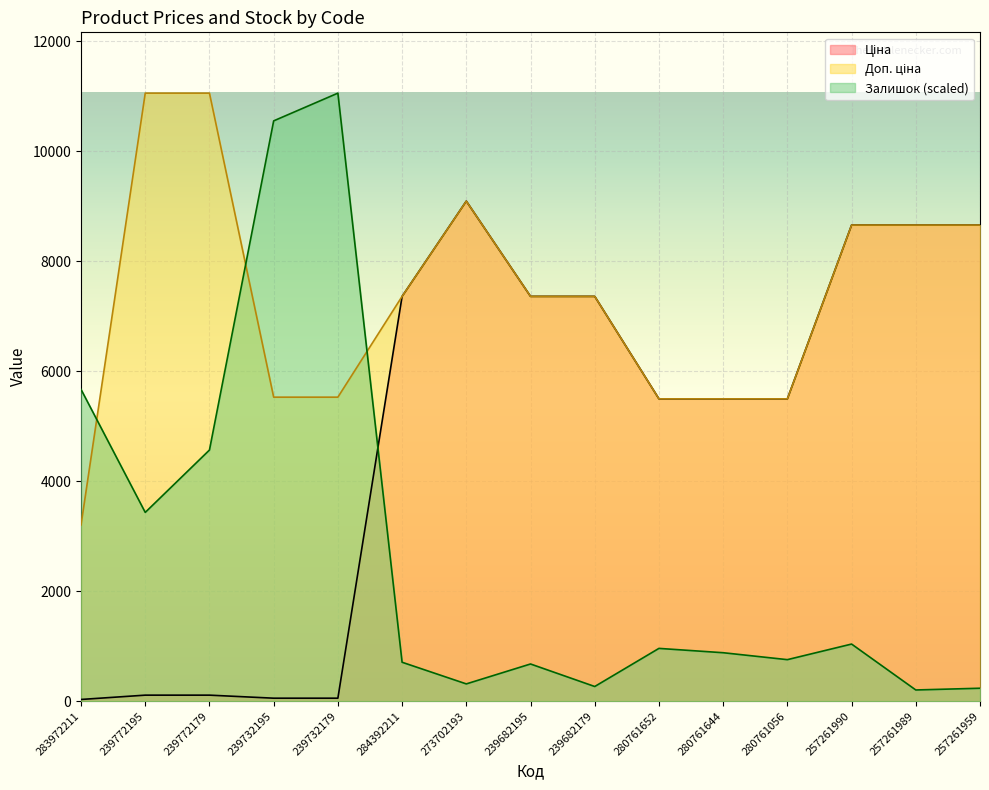

Rank the series by their maximum value, from highest to lowest.

Доп. ціна, Залишок, Ціна